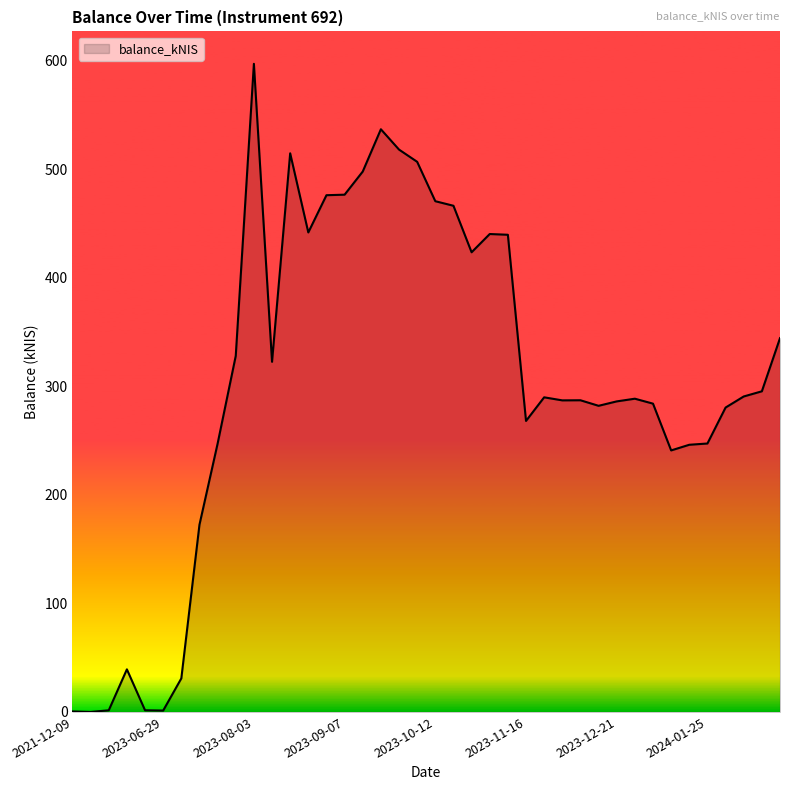

What is the difference between the maximum and second lowest values?

596.8